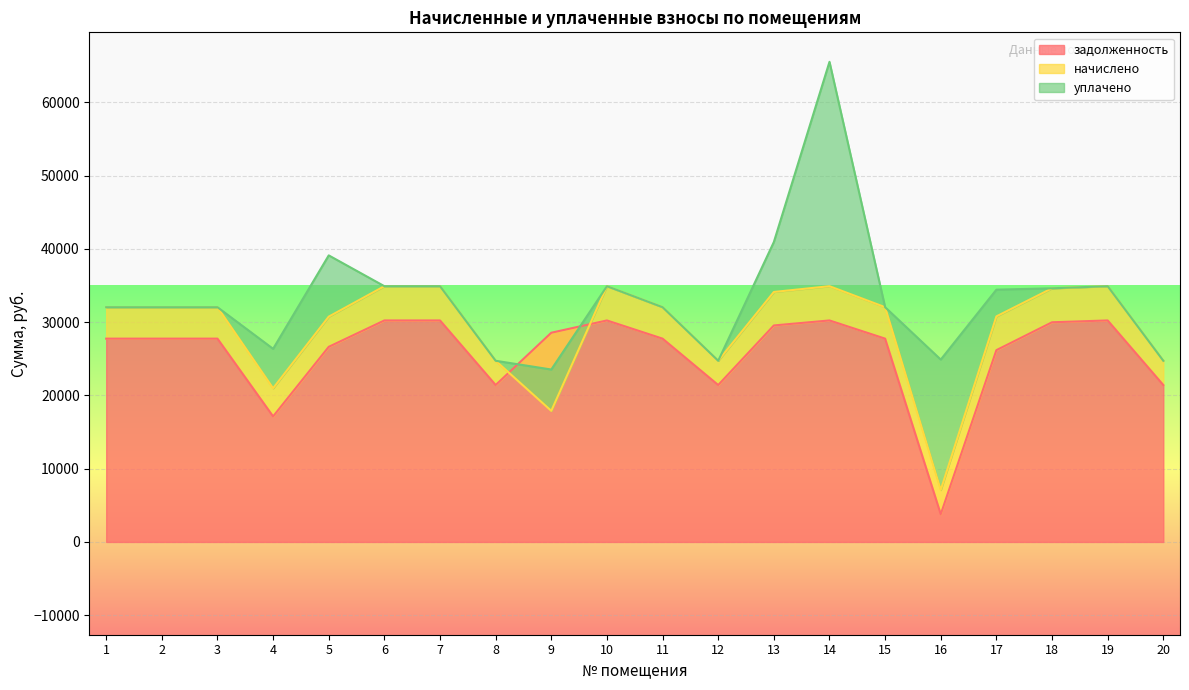

Reading left to right, extract all data points from this chart.

задолженность: 1=27753.4	2=27753.4	3=27753.4	4=17139.2	5=26635.7	6=30236.9	7=30236.9	8=21420.5	9=28560.5	10=30236.9	11=27753.4	12=21420.5	13=29553.8	14=30236.9	15=27753.4	16=3782.0	17=26183.0	18=29988.5	19=30236.9	20=21420.5
начислено: 1=4291.2	2=4291.2	3=4291.2	4=3840.0	5=4118.4	6=4675.2	7=4675.2	8=3312.0	9=-10663.4	10=4675.2	11=4291.2	12=3312.0	13=4569.6	14=4675.2	15=4291.2	16=3312.0	17=4608.0	18=4636.8	19=4675.2	20=3312.0
уплачено: 1=0.0	2=0.0	3=0.0	4=5384.7	5=8364.0	6=0.0	7=0.0	8=0.0	9=5640.0	10=0.0	11=0.0	12=0.0	13=6817.3	14=30627.0	15=0.0	16=17801.4	17=3648.0	18=0.0	19=0.0	20=1.5